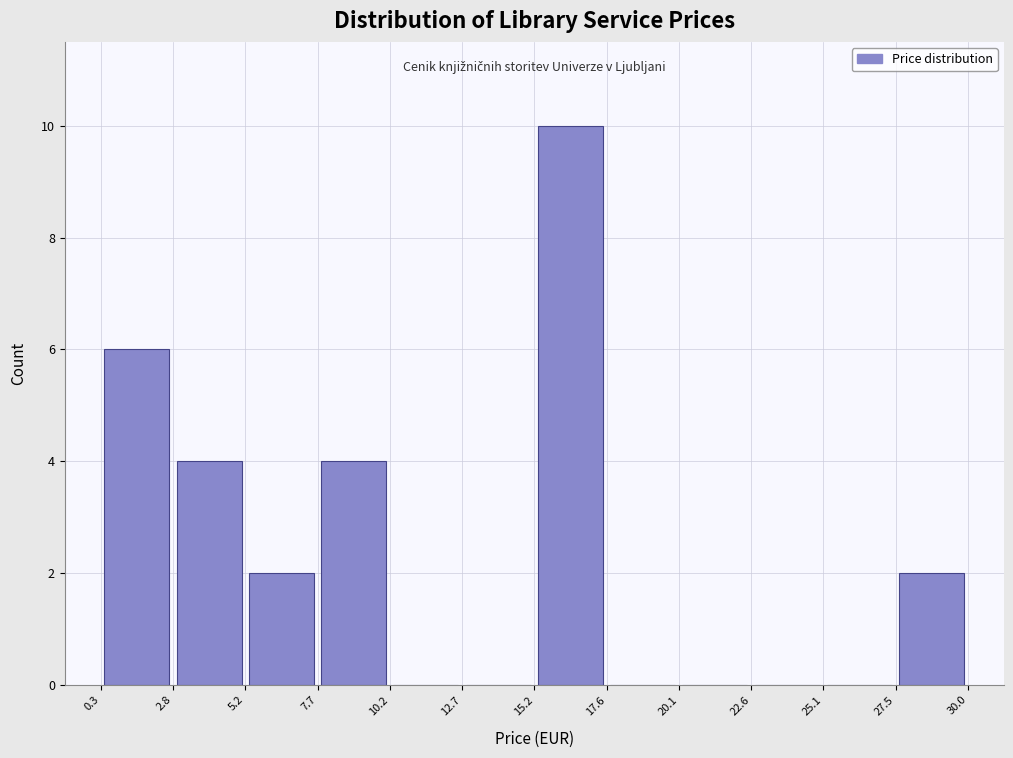

Over which range of the x-axis is the bar tallest?

15.2 to 17.6